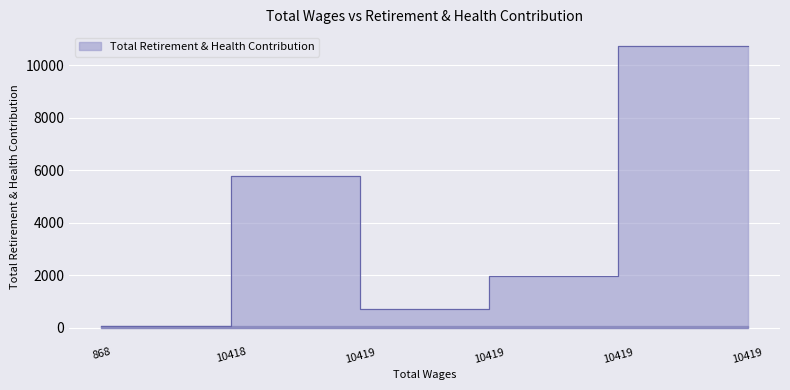

What is the label of the 6th point from the right?

868.0